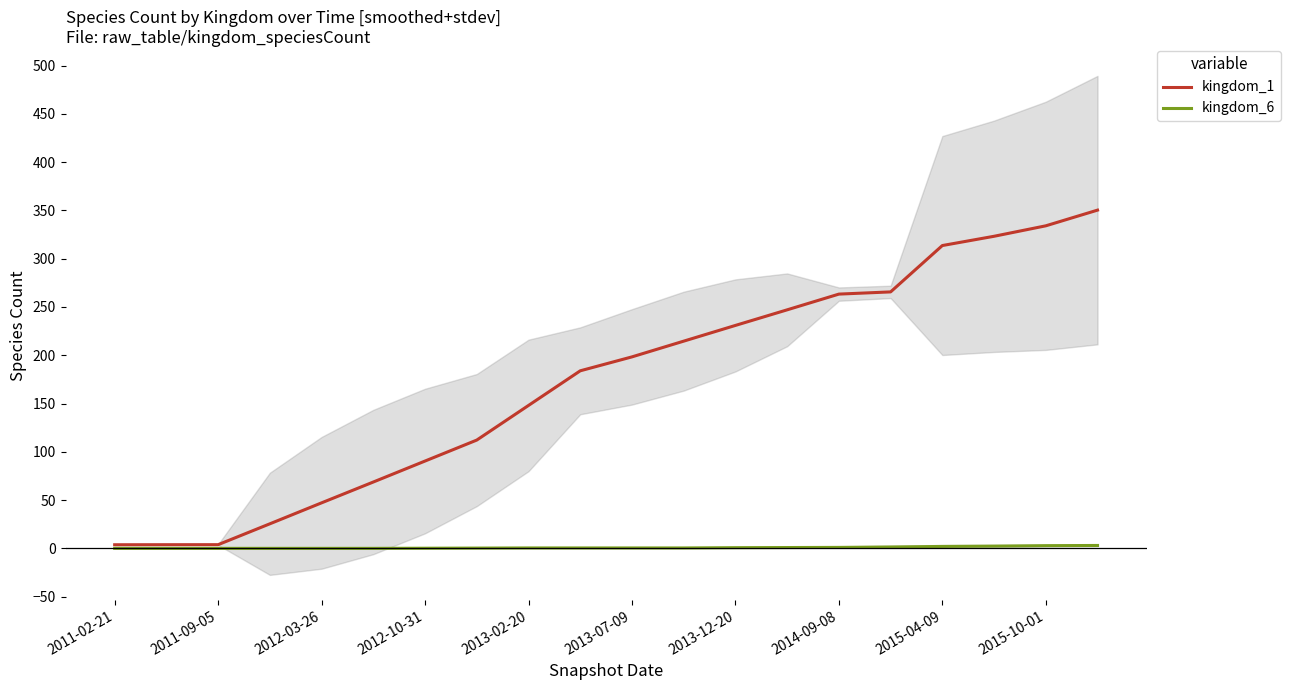

What is the sum of the kingdom_1 values at 18 and 12?

564.9